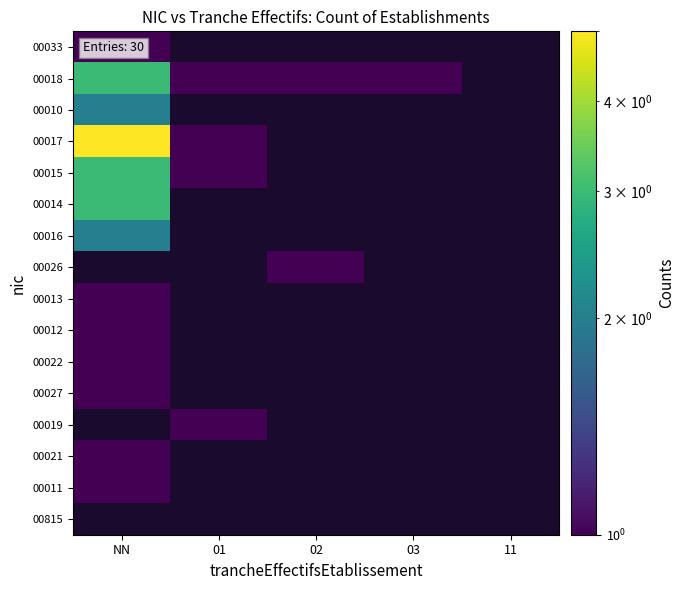

Reading right to left, transcribe all the data shown in this chart.

00033: 11=0	03=0	02=0	01=0	NN=1
00018: 11=0	03=1	02=1	01=1	NN=3
00010: 11=0	03=0	02=0	01=0	NN=2
00017: 11=0	03=0	02=0	01=1	NN=5
00015: 11=0	03=0	02=0	01=1	NN=3
00014: 11=0	03=0	02=0	01=0	NN=3
00016: 11=0	03=0	02=0	01=0	NN=2
00026: 11=0	03=0	02=1	01=0	NN=0
00013: 11=0	03=0	02=0	01=0	NN=1
00012: 11=0	03=0	02=0	01=0	NN=1
00022: 11=0	03=0	02=0	01=0	NN=1
00027: 11=0	03=0	02=0	01=0	NN=1
00019: 11=0	03=0	02=0	01=1	NN=0
00021: 11=0	03=0	02=0	01=0	NN=1
00011: 11=0	03=0	02=0	01=0	NN=1
00815: 11=0	03=0	02=0	01=0	NN=0